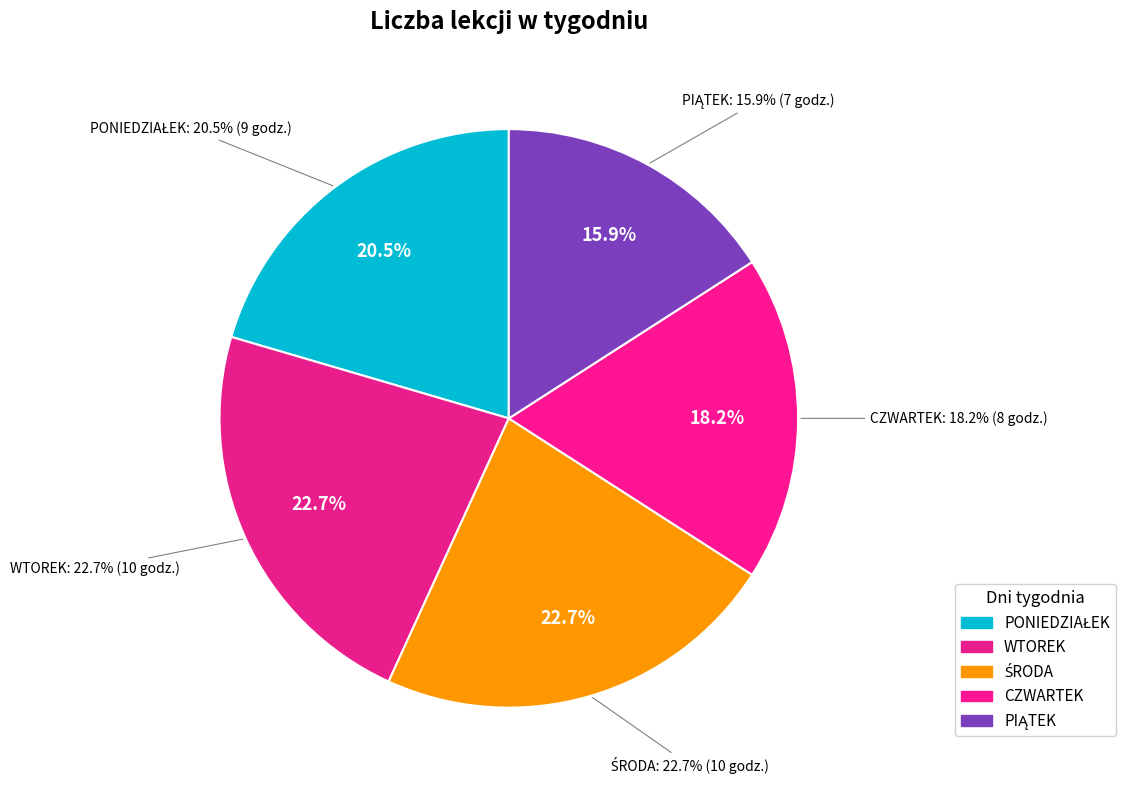

What is the total percentage of WTOREK and ŚRODA?

45.5%